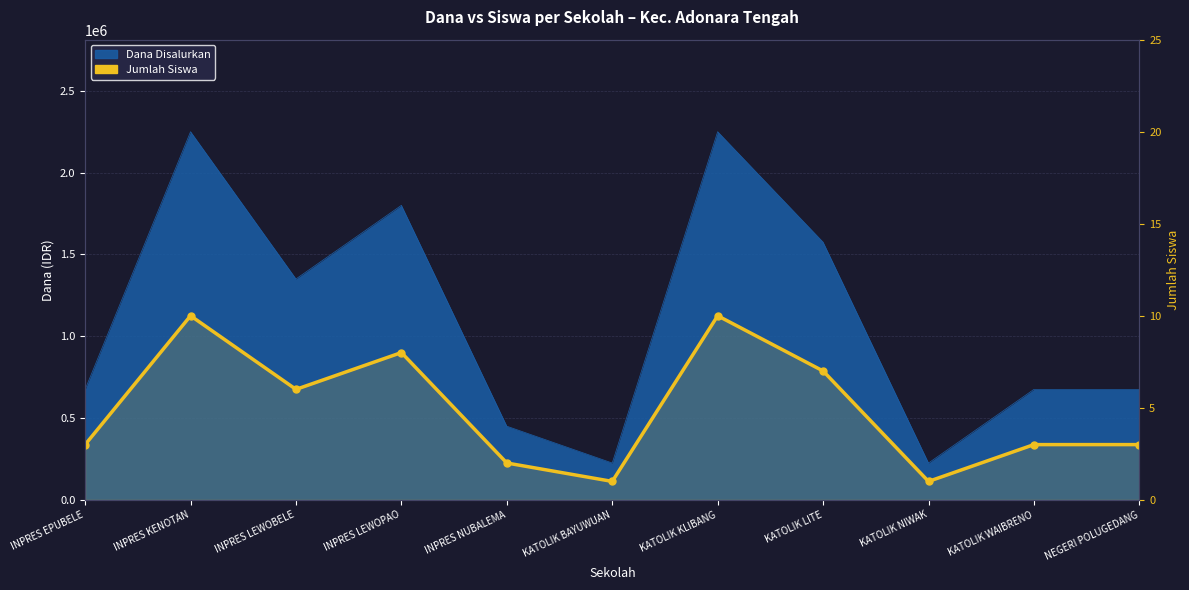

What position from the left is INPRES KENOTAN?

2